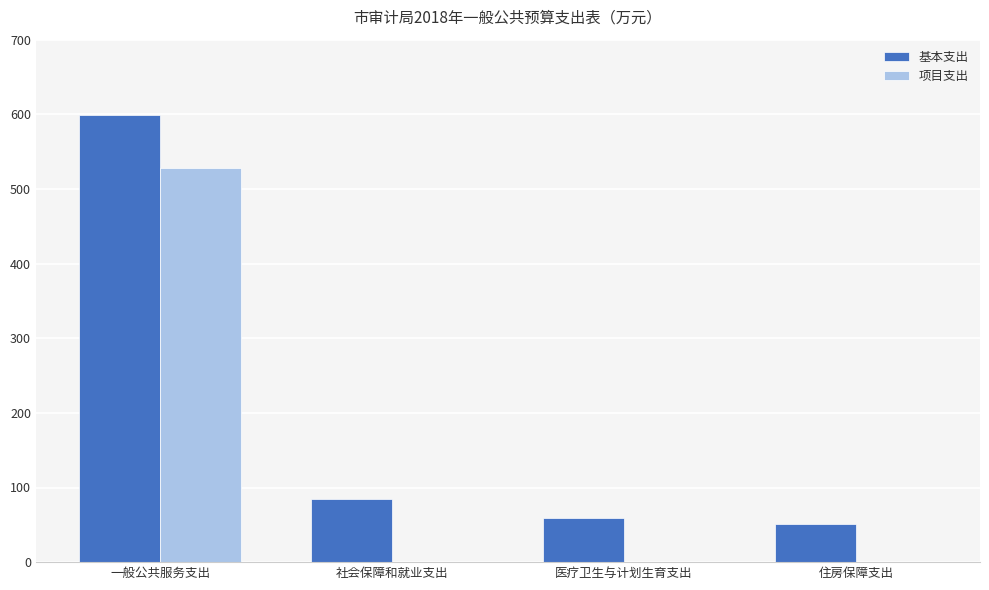

The 基本支出 series shows 839.5 at 一般公共服务支出. True or false?

False